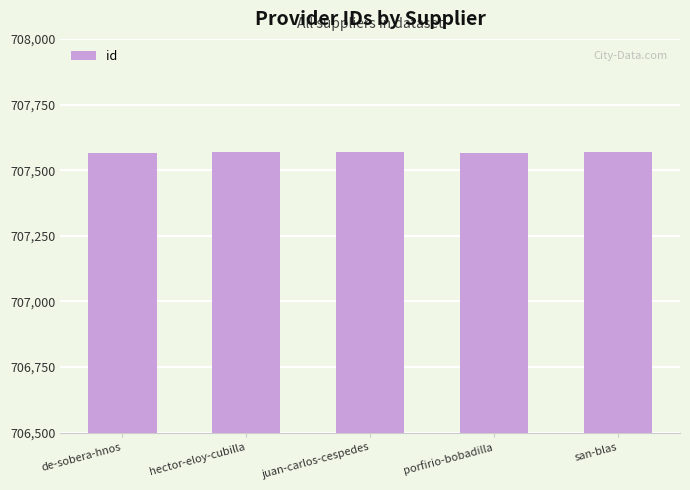

Is it true that the value at hector-eloy-cubilla is 707568?

True